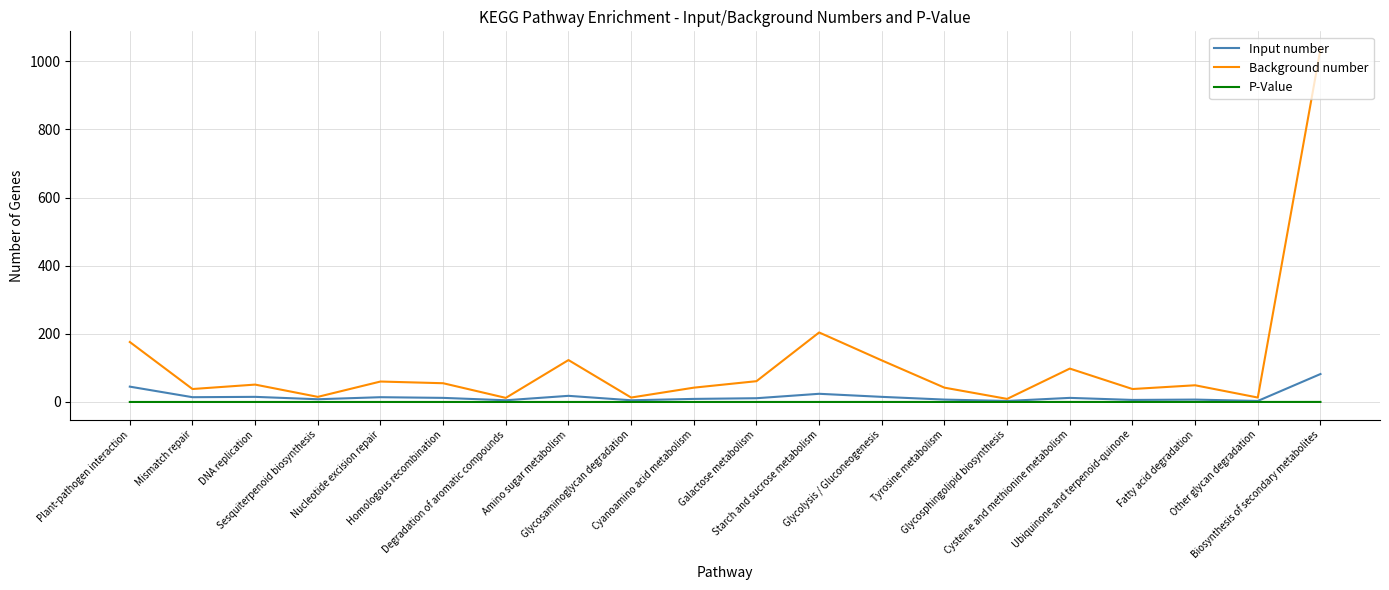

Which series has the largest range (max minus min)?

Background number